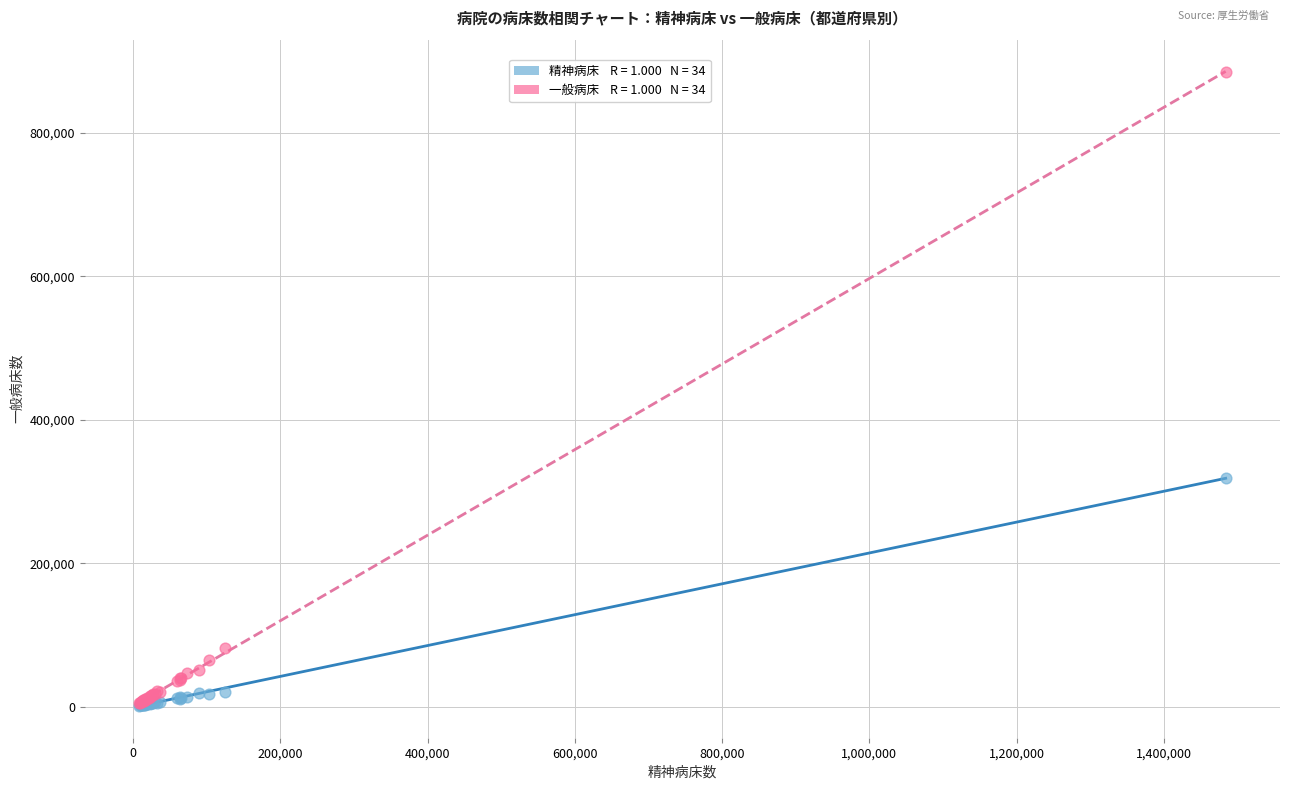

Across all series, what Y value is closest to 443337?

319403